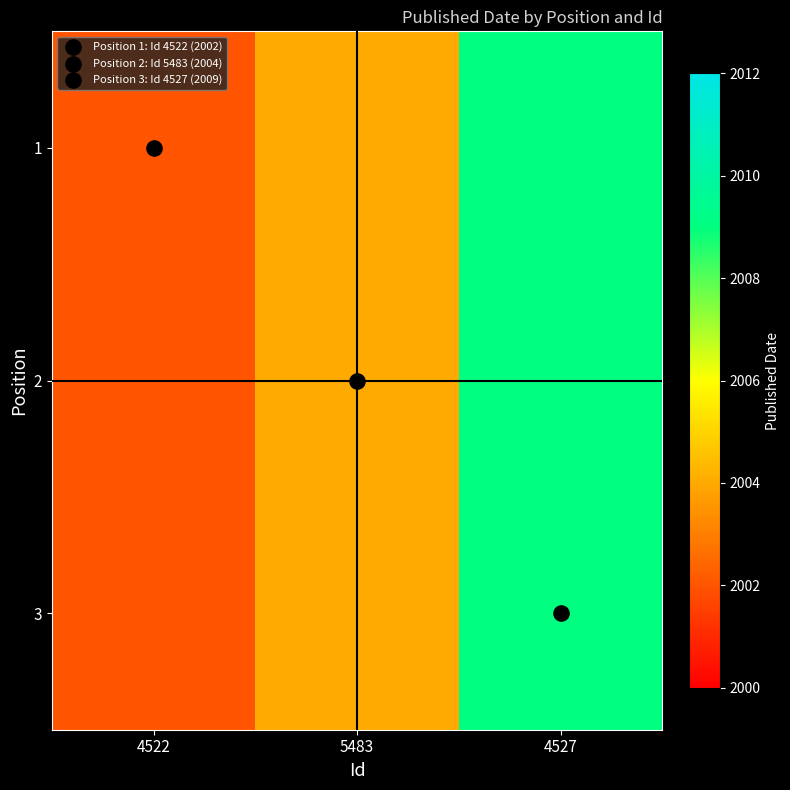

Which label corresponds to the smallest value in the chart?

4522